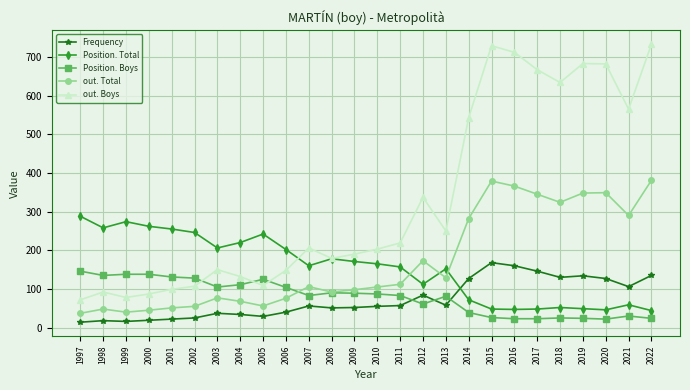

What is the value of the Frequency point at the 6th from the left?

25